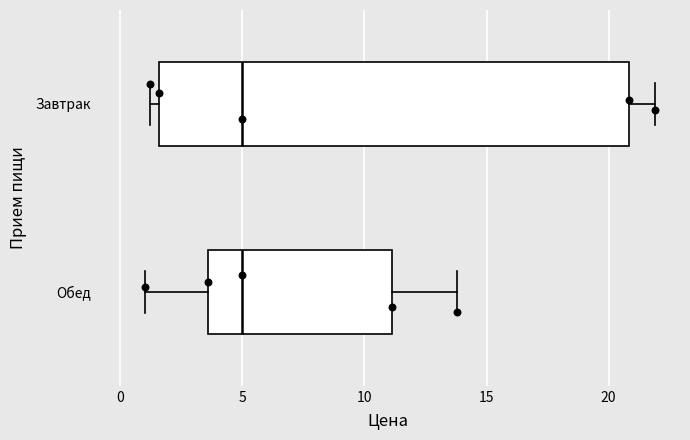

Comparing the boxes themselves (not the whiskers), which one is the widest?

Завтрак